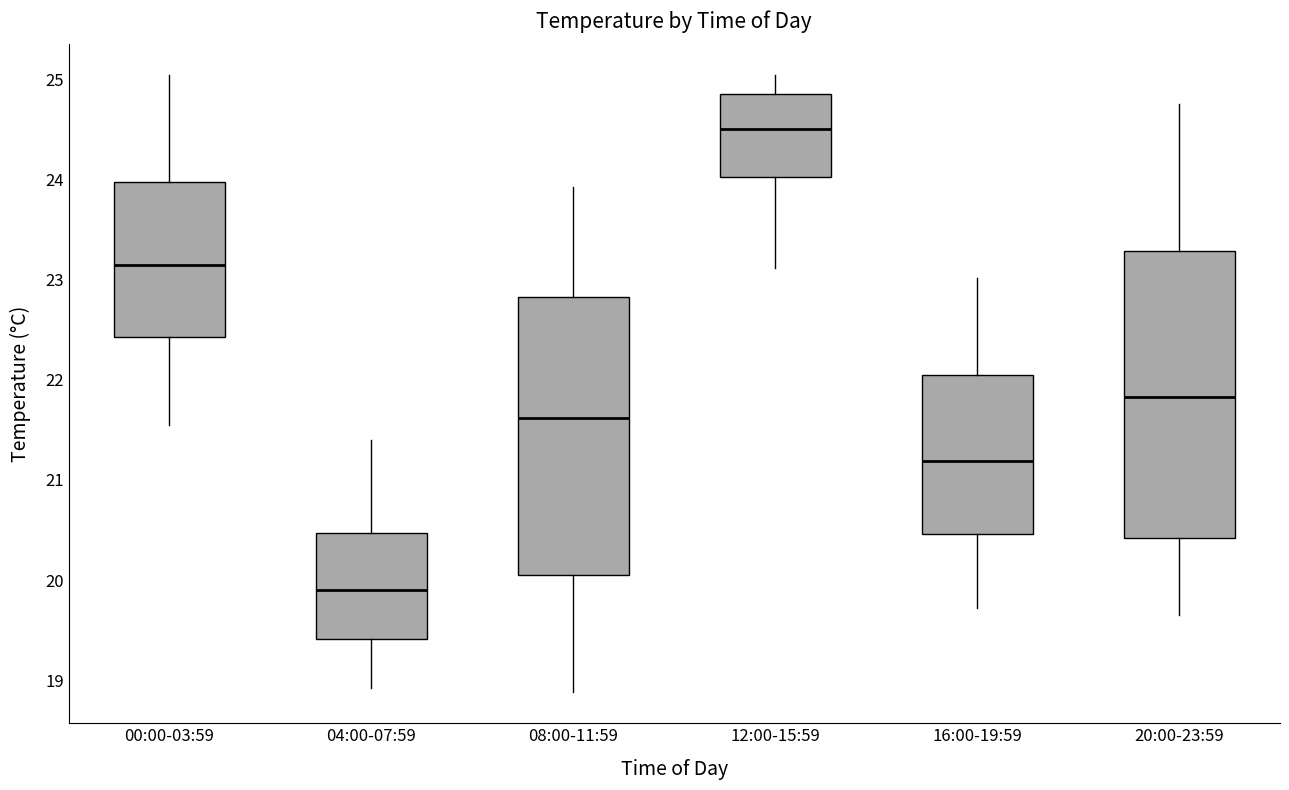

Reading left to right, read every box against the y-axis: the position of its median line, the range the box covers, and the ends of its whiskers. The values are not printed on the chart, so give them approximately, as read against the axis.

00:00-03:59: median 23.2, box 22.4 to 24.0, whiskers 21.6 to 25.0
04:00-07:59: median 19.9, box 19.4 to 20.5, whiskers 18.9 to 21.4
08:00-11:59: median 21.6, box 20.1 to 22.8, whiskers 18.9 to 23.9
12:00-15:59: median 24.5, box 24.0 to 24.9, whiskers 23.1 to 25.0
16:00-19:59: median 21.2, box 20.5 to 22.0, whiskers 19.7 to 23.0
20:00-23:59: median 21.8, box 20.4 to 23.3, whiskers 19.7 to 24.8